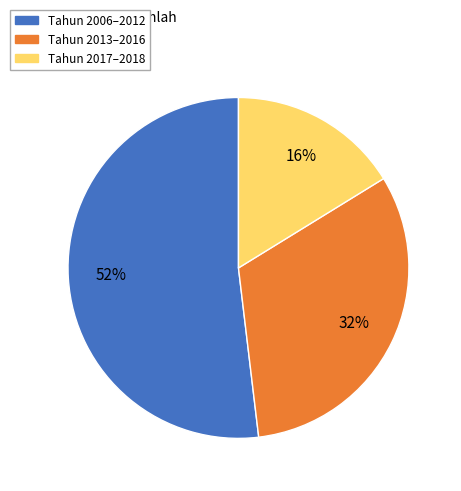

Approximately how many times larger is the value at Tahun 2017–2018 compared to Tahun 2013–2016?

0.5